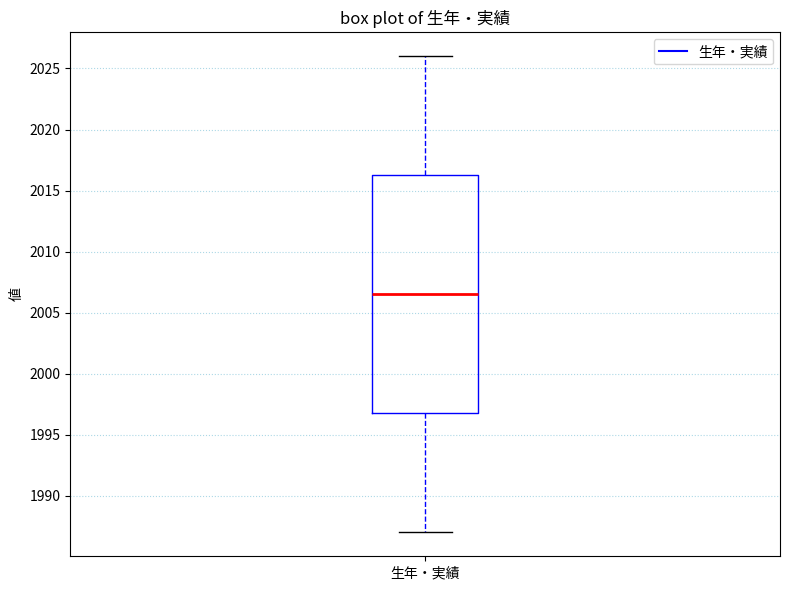

Read this box plot against the y-axis: the position of the median line, the range covered by the box, and the ends of both whiskers. The values are not printed on the chart, so give them approximately, as read against the axis.

median 2006.5, box 1997.0 to 2016.5, whiskers 1987.0 to 2026.0